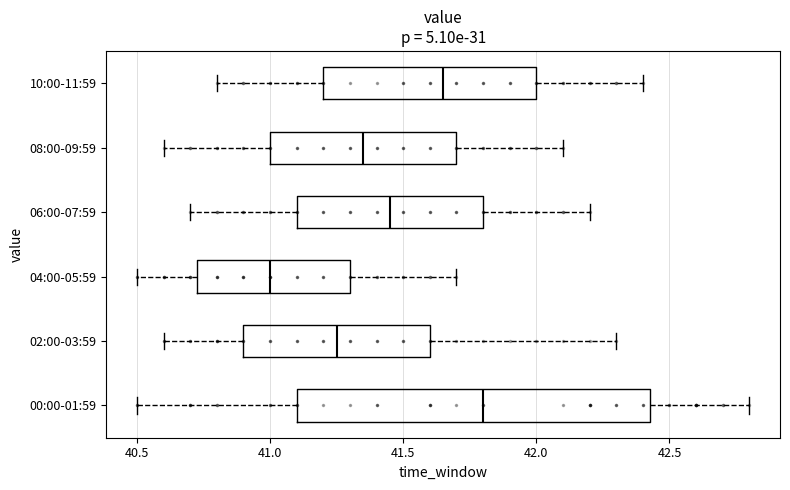

Which box has the furthest to the left median line?

04:00-05:59